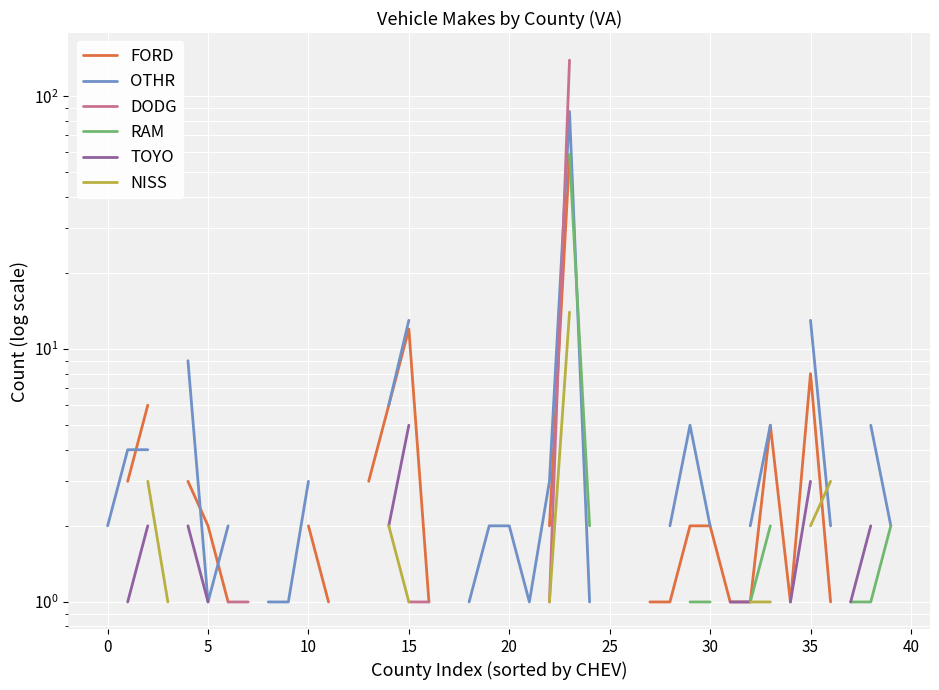

Which has a higher value, 24 or 18?

18